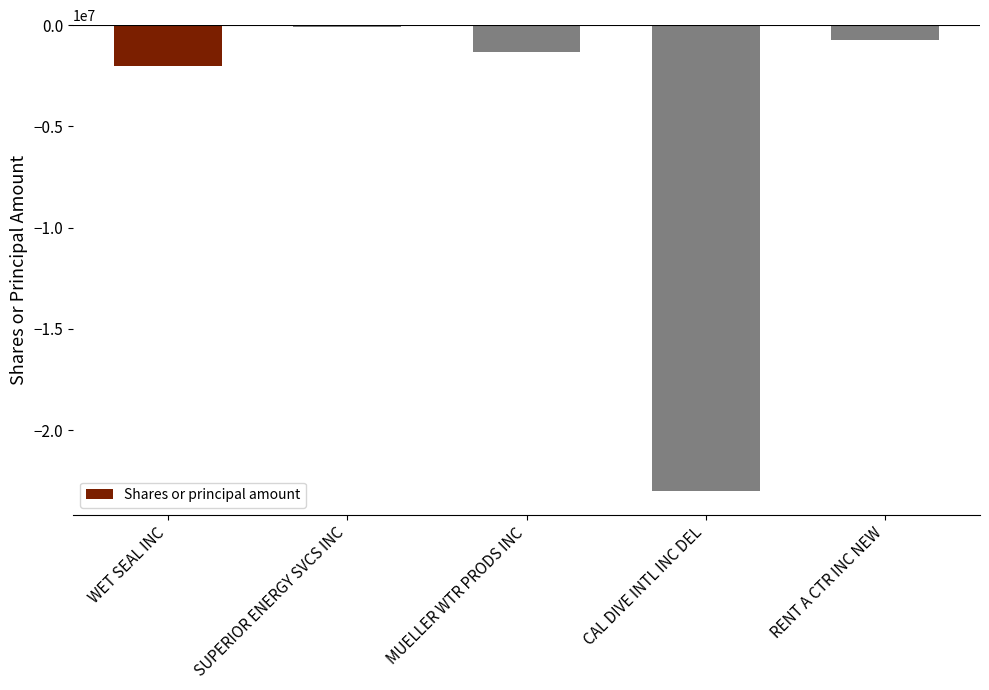

The value at CAL DIVE INTL INC DEL is -23020392. True or false?

True